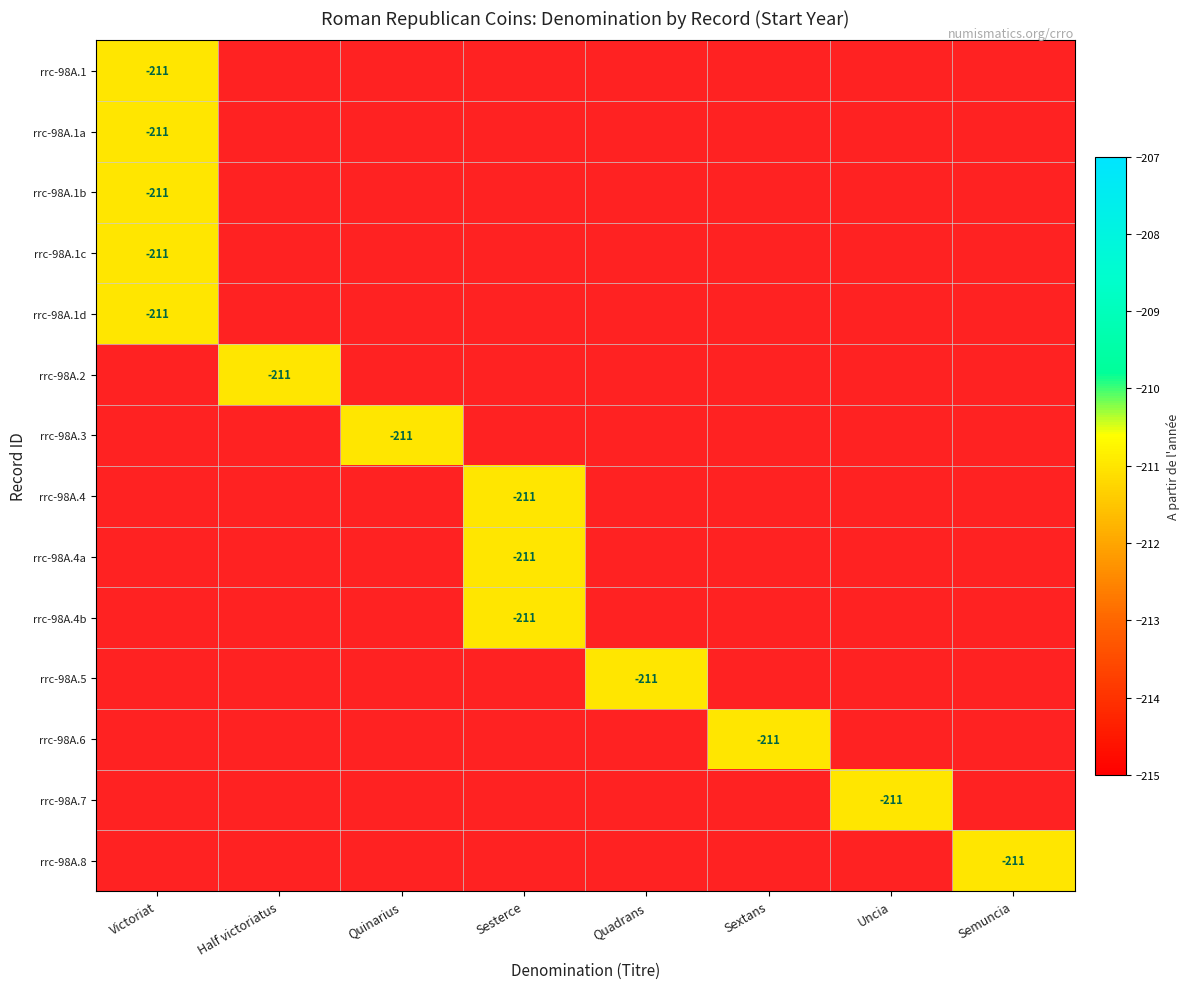

Is it true that rrc-98A.2 equals -58 at Half victoriatus?

False